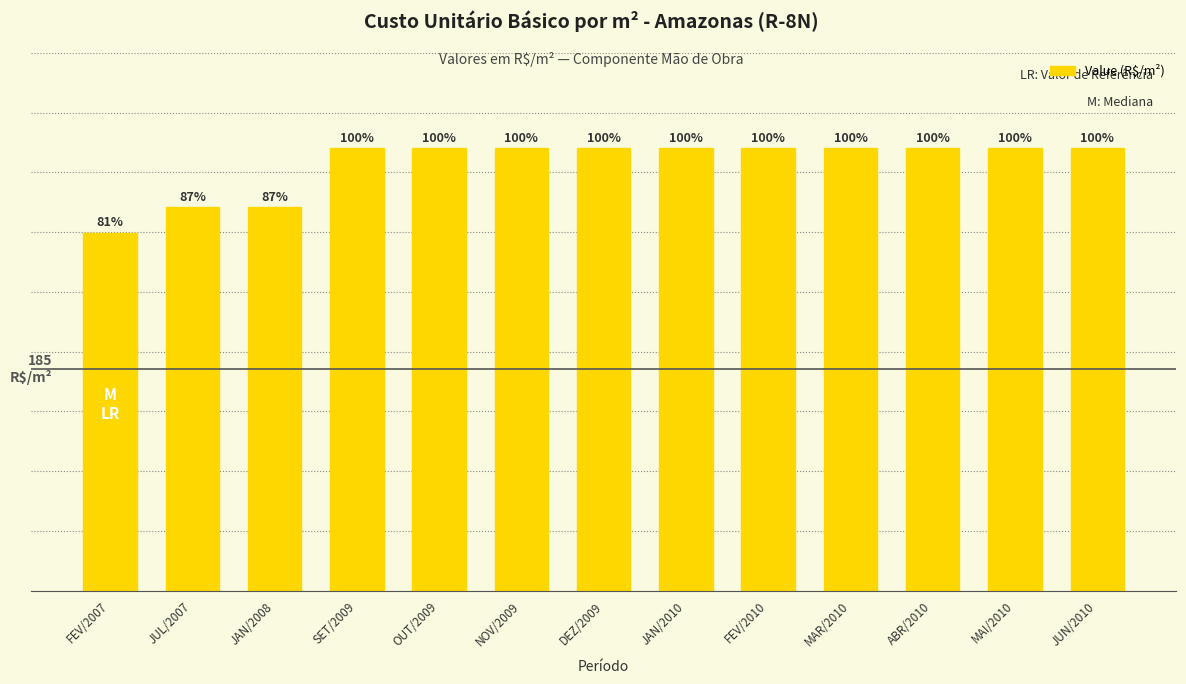

Reading left to right, transcribe all the data shown in this chart.

299.7	320.7	320.7	370.4	370.4	370.4	370.4	370.4	370.4	370.4	370.4	370.4	370.4